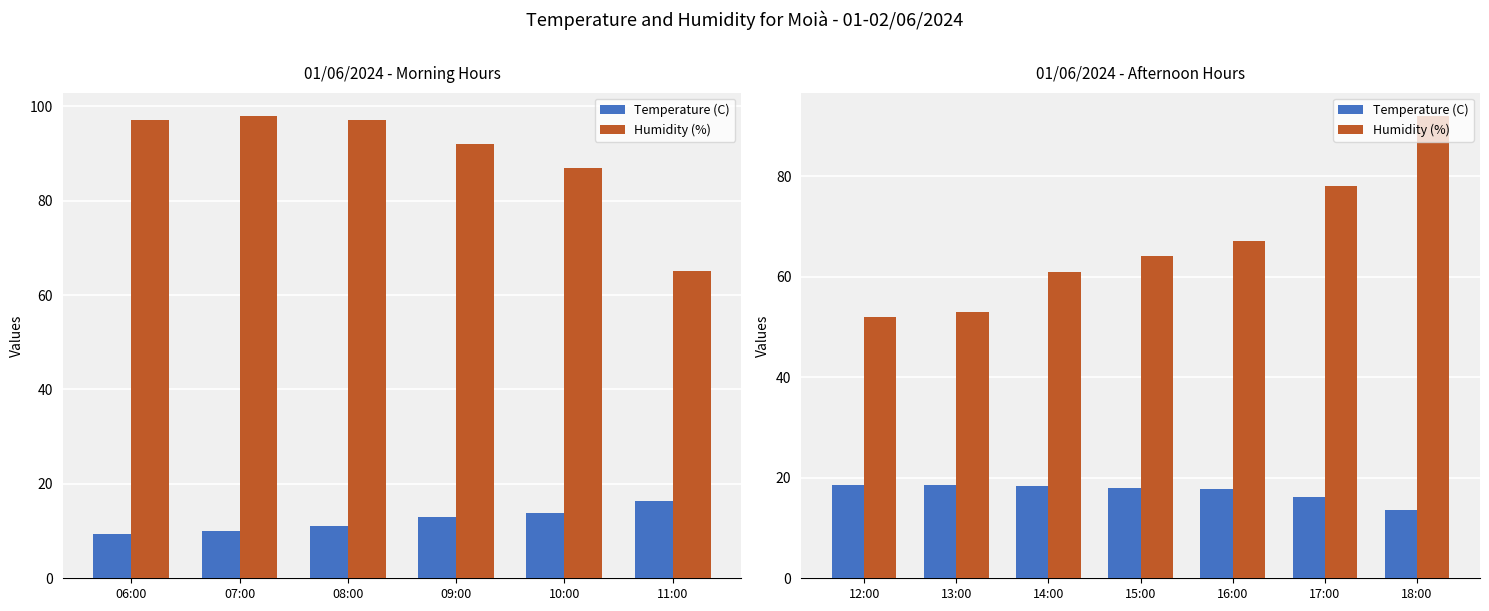

What is the difference between the second highest and minimum values in the Temperature (C) series?

5.0